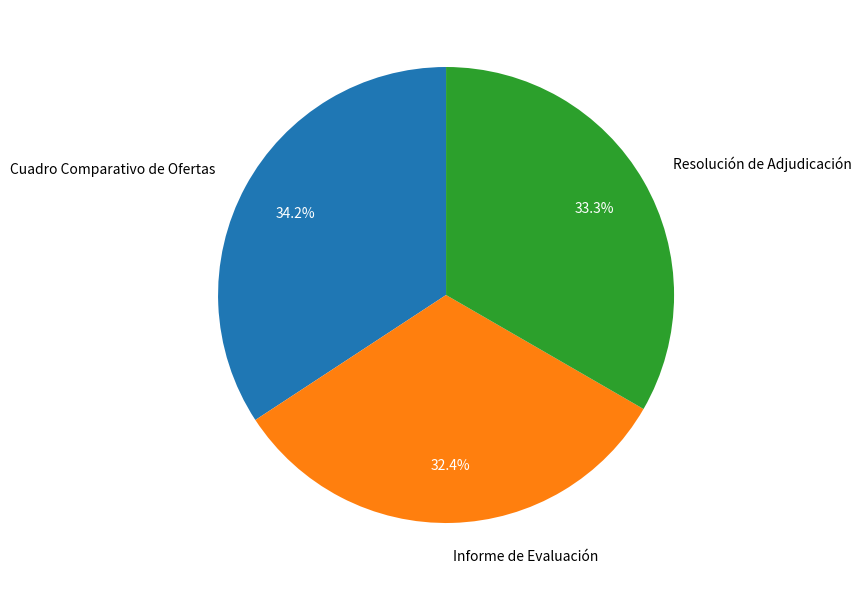

The Resolución de Adjudicación slice represents 28% of the pie. True or false?

False